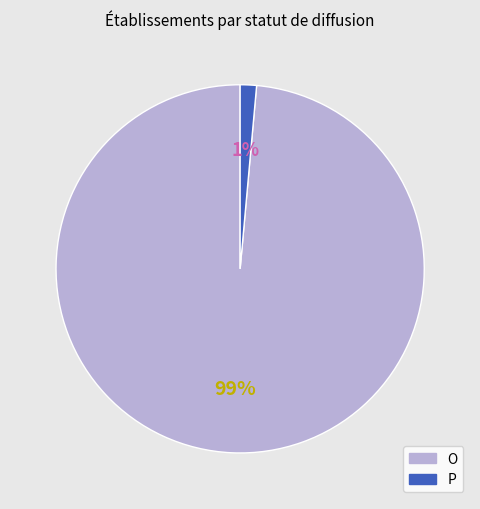

Which category has the smallest portion of the pie?

P